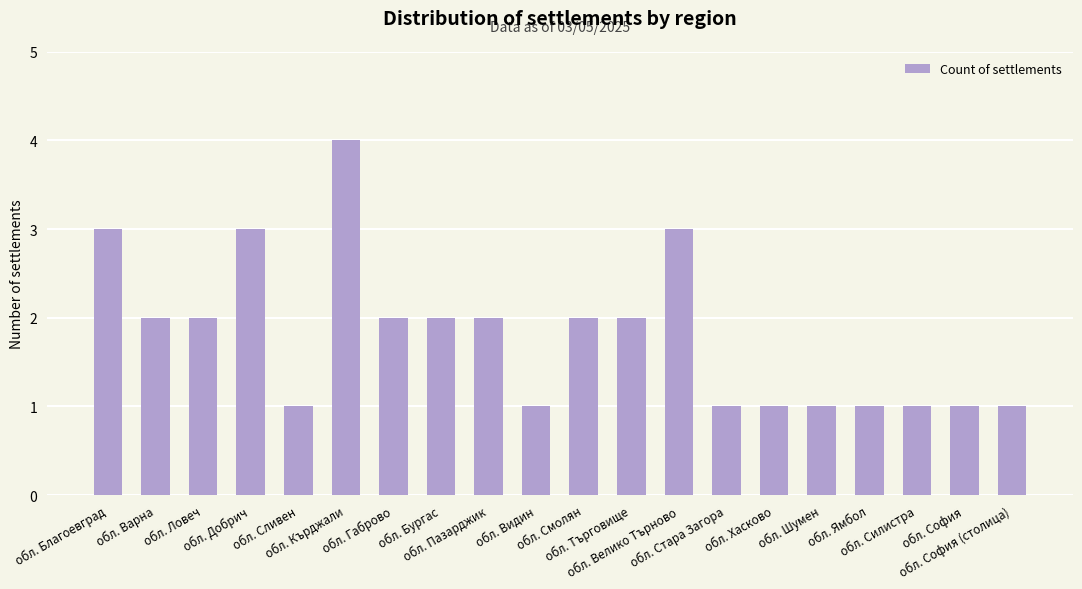

Count the values in the range 1 to 2.

16